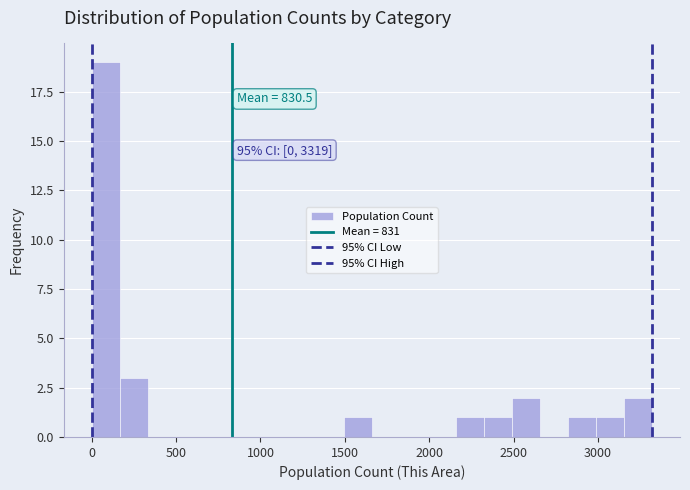

Read against the x-axis, roughly where is the centre of the tallest bar?

100